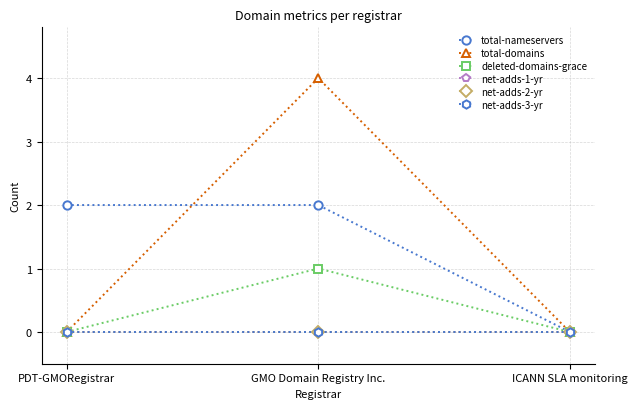

How many deleted-domains-grace values are between 0 and 1?

3